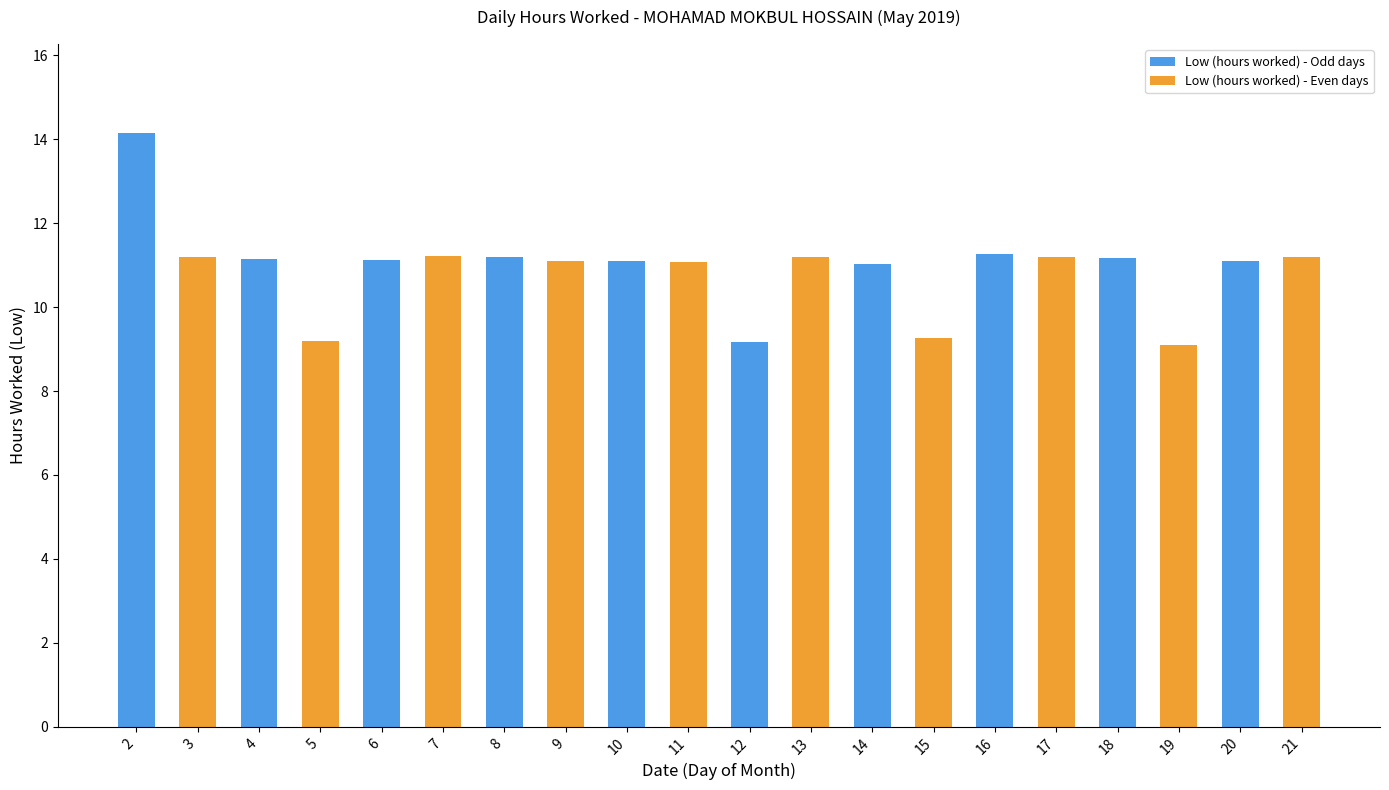

What is the average value?

10.9